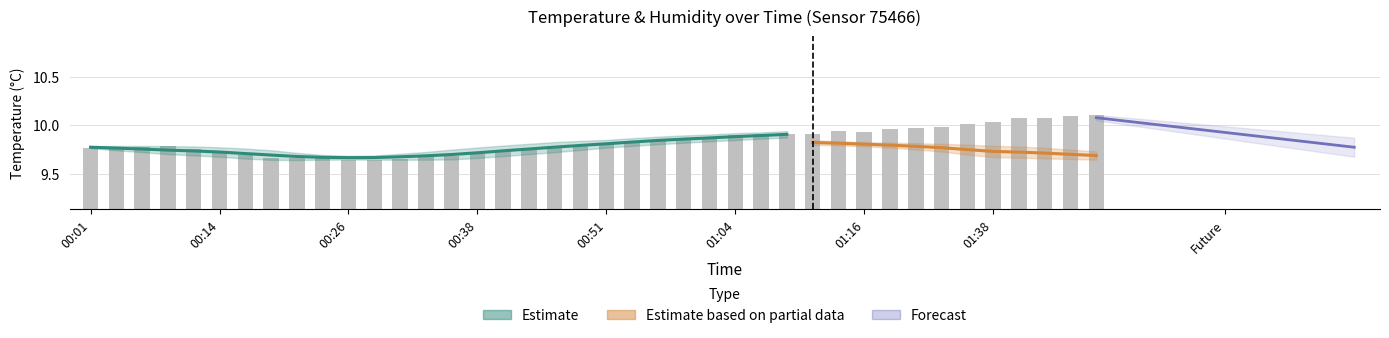

What is the average value?

9.8